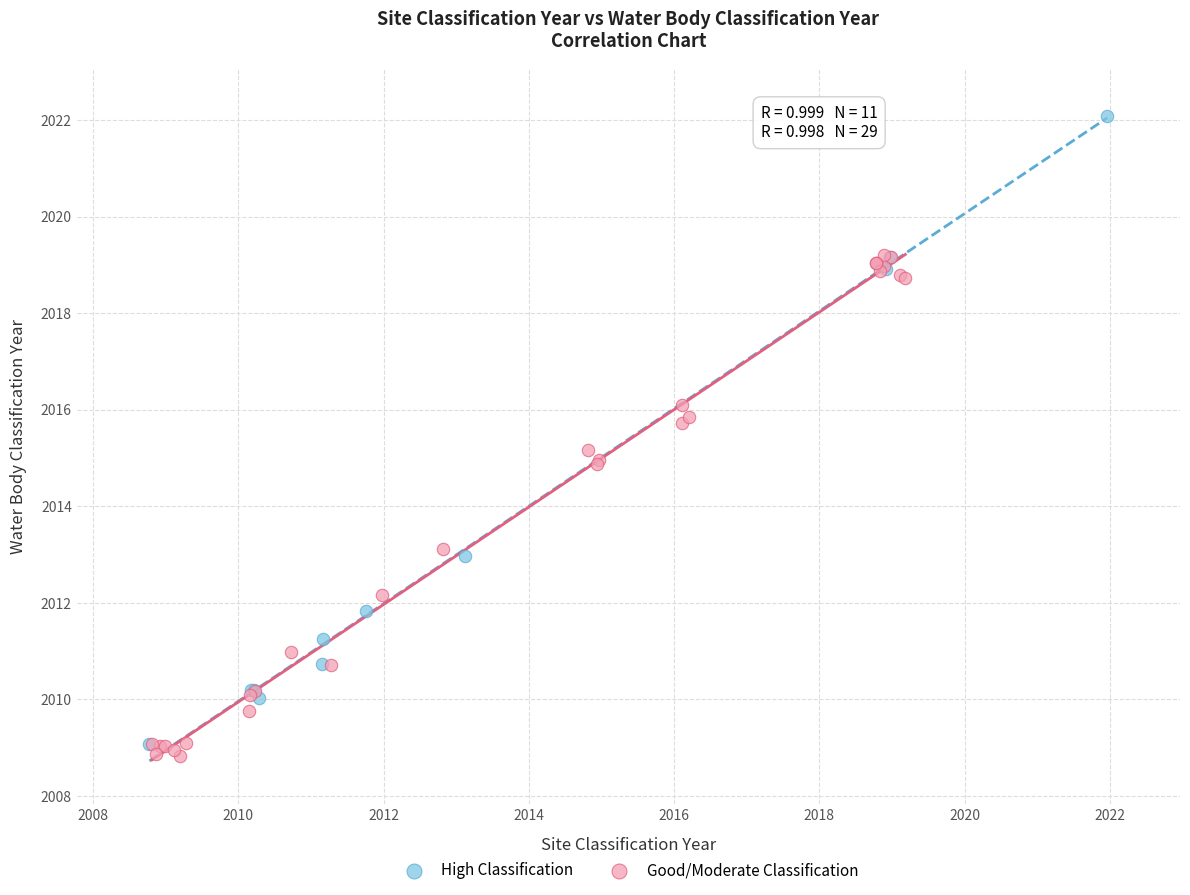

Which series has the largest Y range (max minus min)?

High Classification